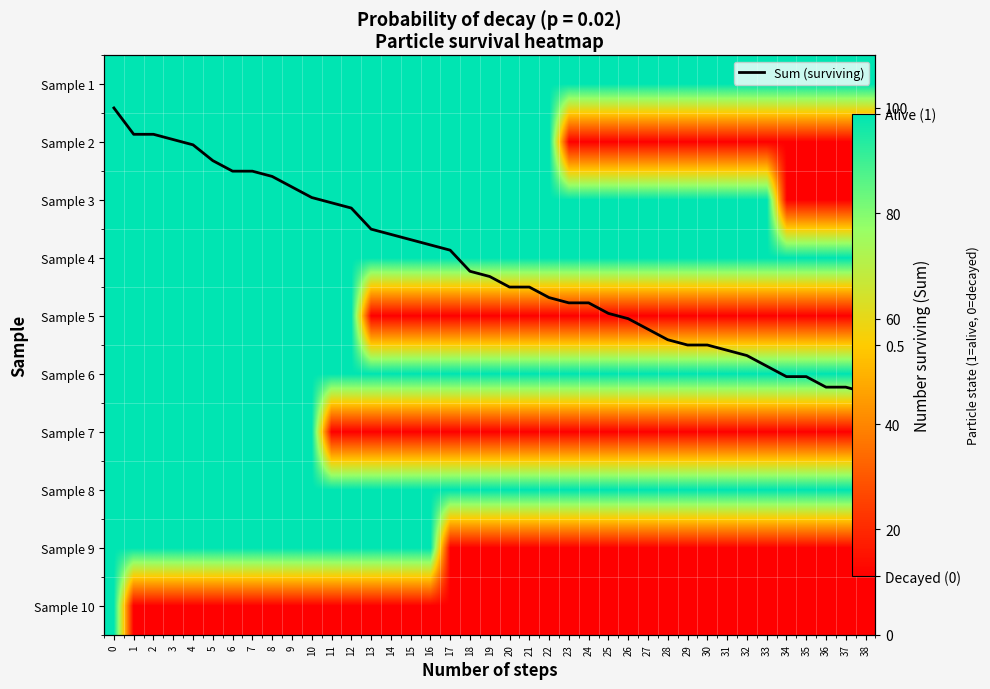

The value of Sum (surviving) at 25 is 100. True or false?

False